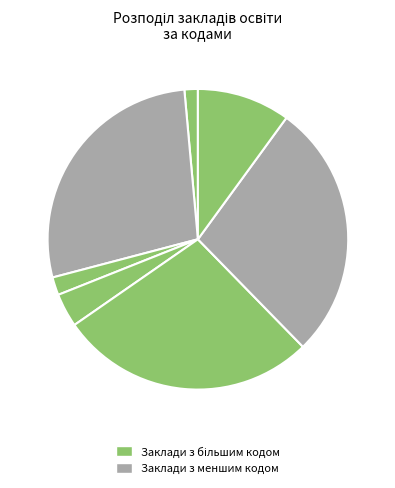

How many segments does this pie chart have?

7